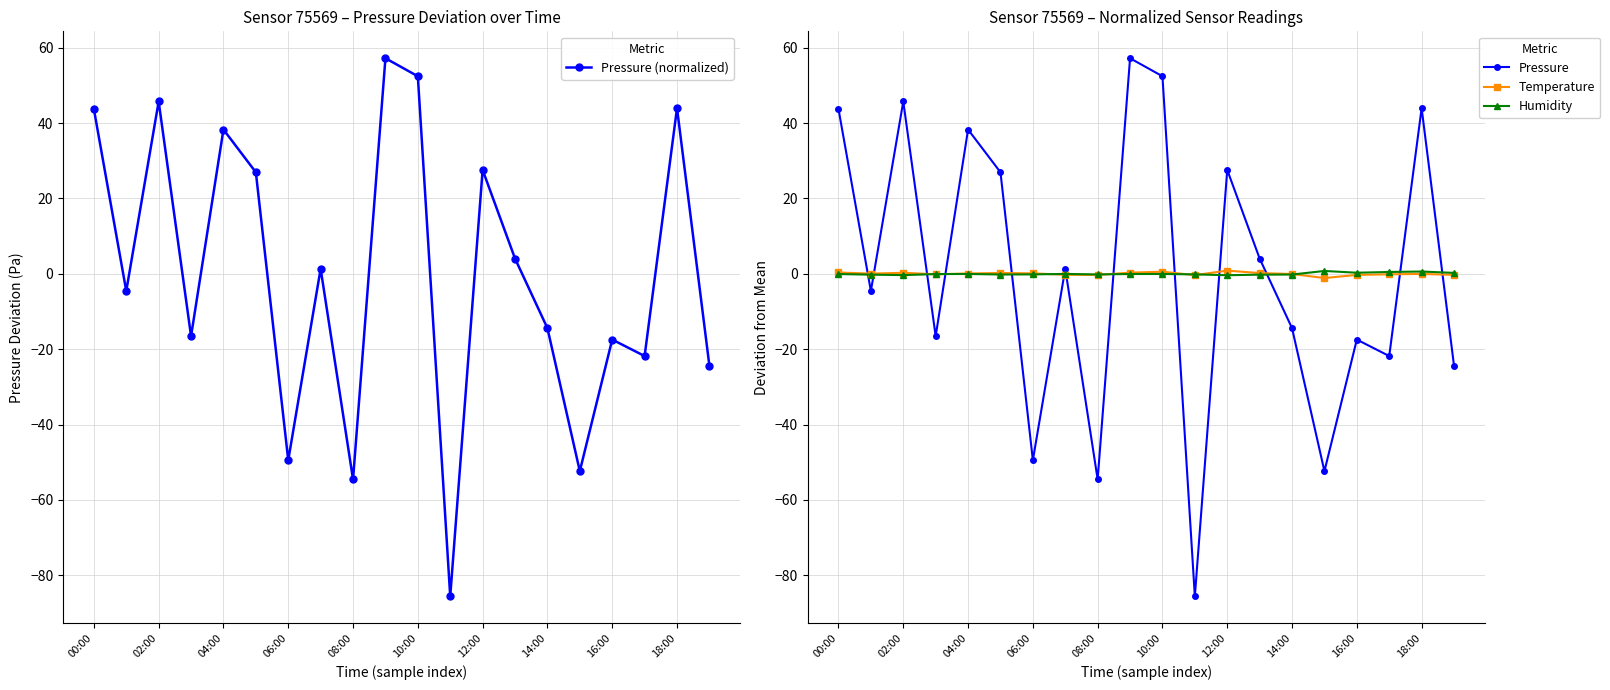

What are all the series names shown in the legend?

Pressure (normalized), Pressure, Temperature, Humidity